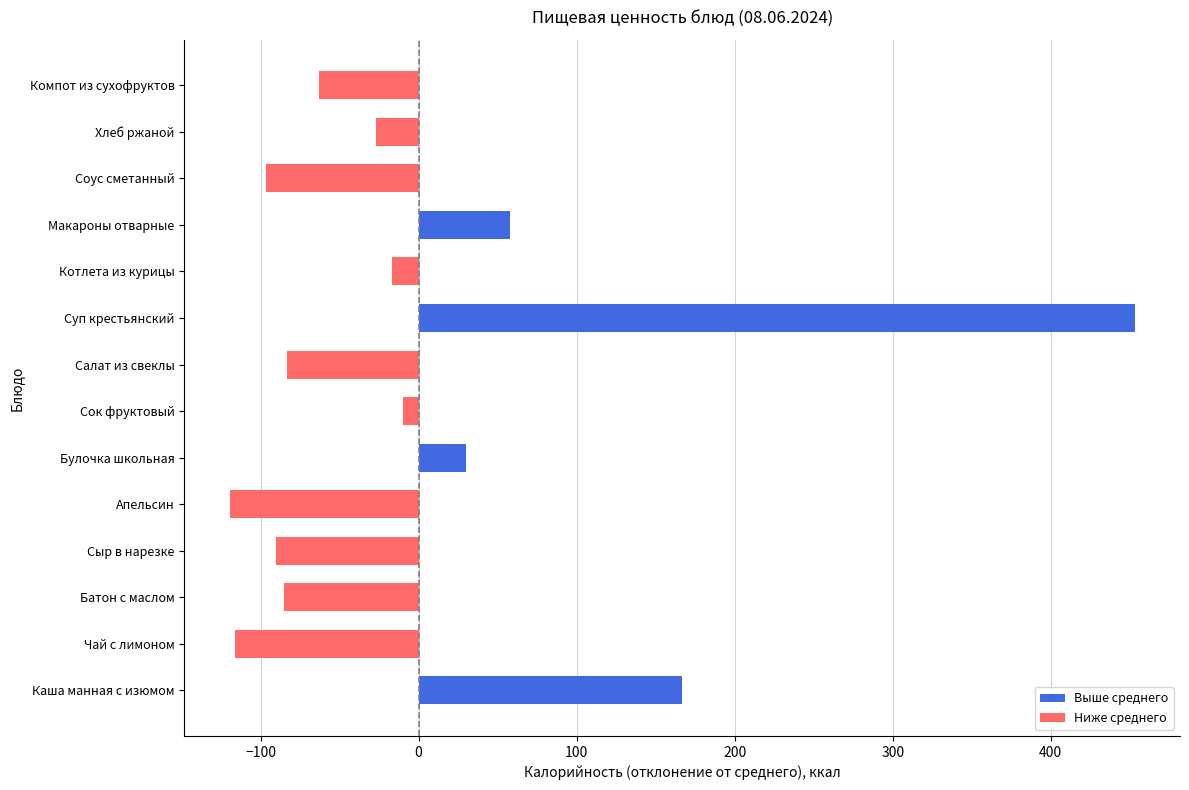

What is the difference between the second highest and second lowest values?

283.0